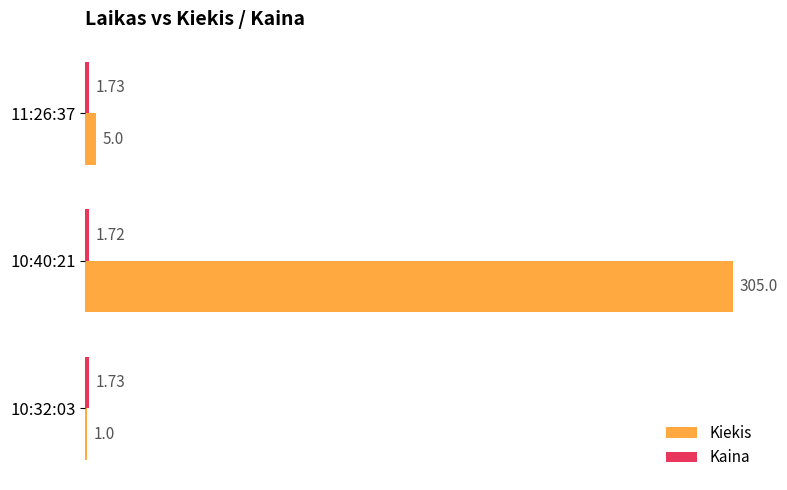

Rank the categories by Kiekis value from lowest to highest.

10:32:03, 11:26:37, 10:40:21